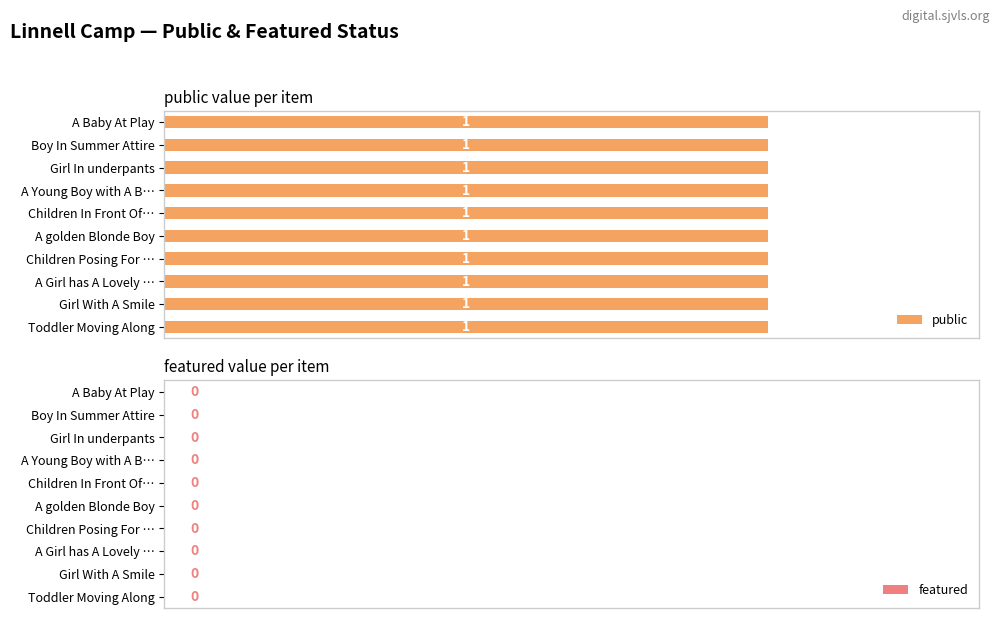

Count the number of data series in this chart.

2